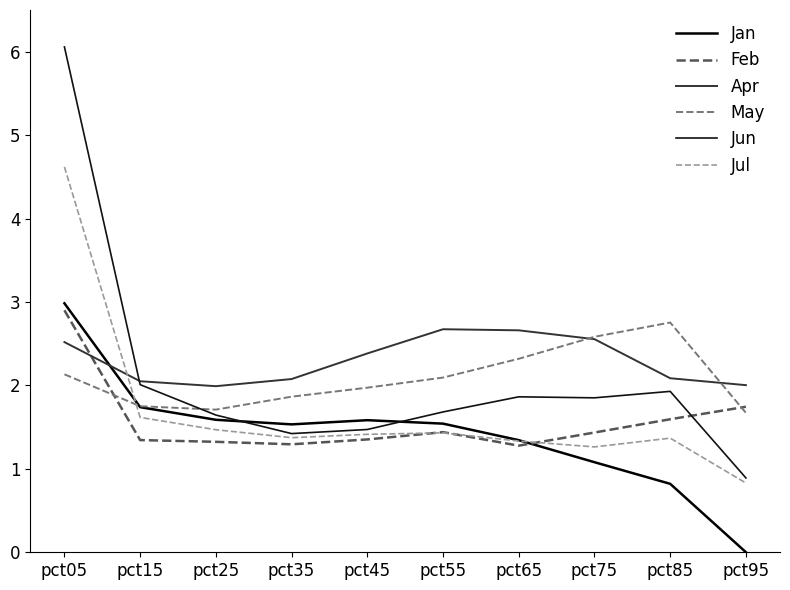

Which category has the highest value across all series?

pct05